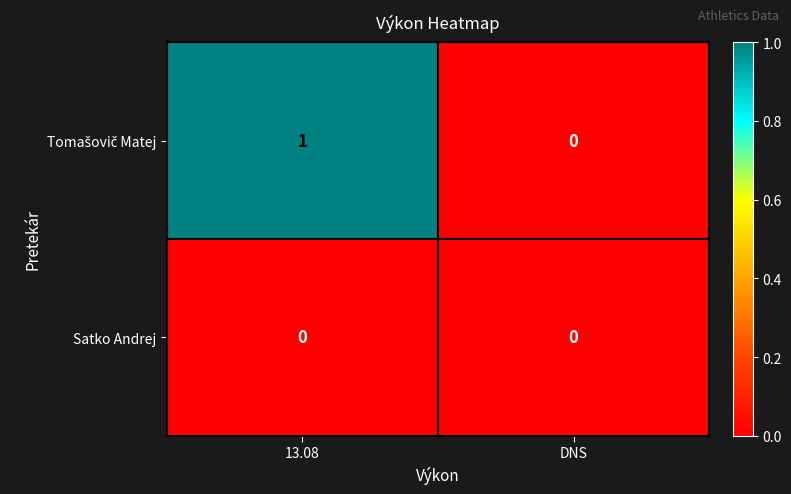

Which category has the highest value across all series?

13.08